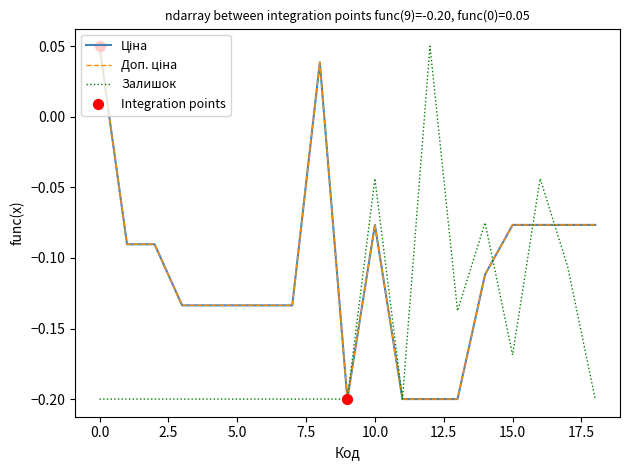

Which series has the largest total across all categories?

Ціна